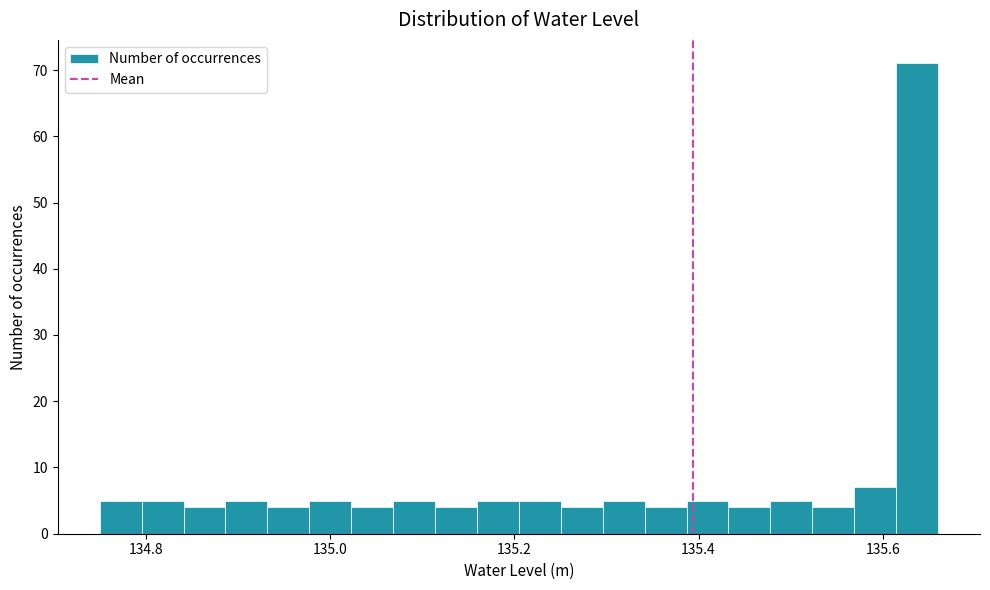

Read against the x-axis, roughly where is the centre of the tallest bar?

135.64